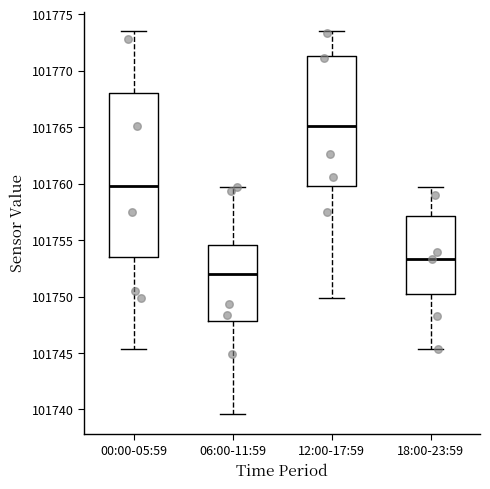

Reading left to right, transcribe this box plot: for each box, give where its median line is, the range the box spans, and where its two whiskers end, as read against the y-axis. The values are not printed on the chart, so give them approximately, as read against the axis.

00:00-05:59: median 101760.0, box 101753.5 to 101768.0, whiskers 101745.5 to 101773.5
06:00-11:59: median 101752.0, box 101748.0 to 101754.5, whiskers 101739.5 to 101759.5
12:00-17:59: median 101765.0, box 101760.0 to 101771.5, whiskers 101750.0 to 101773.5
18:00-23:59: median 101753.5, box 101750.0 to 101757.0, whiskers 101745.5 to 101759.5